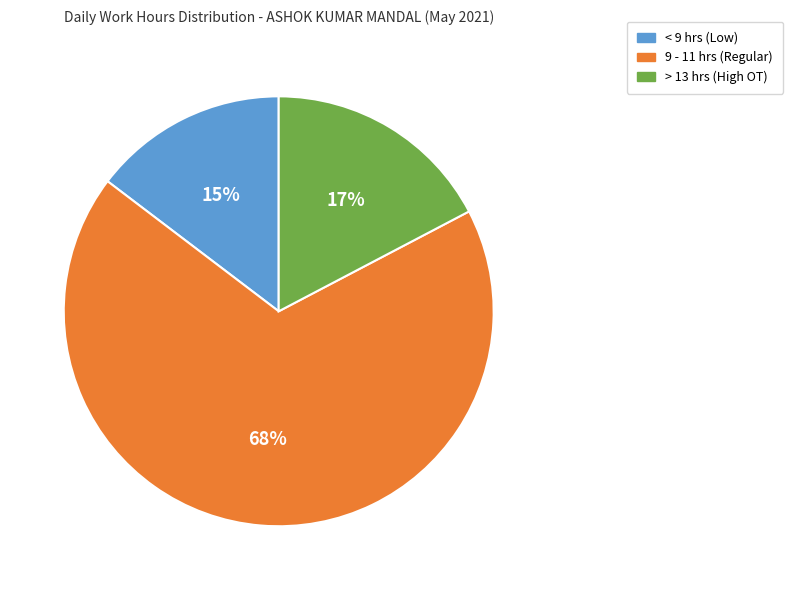

Is there a majority slice in this chart?

Yes